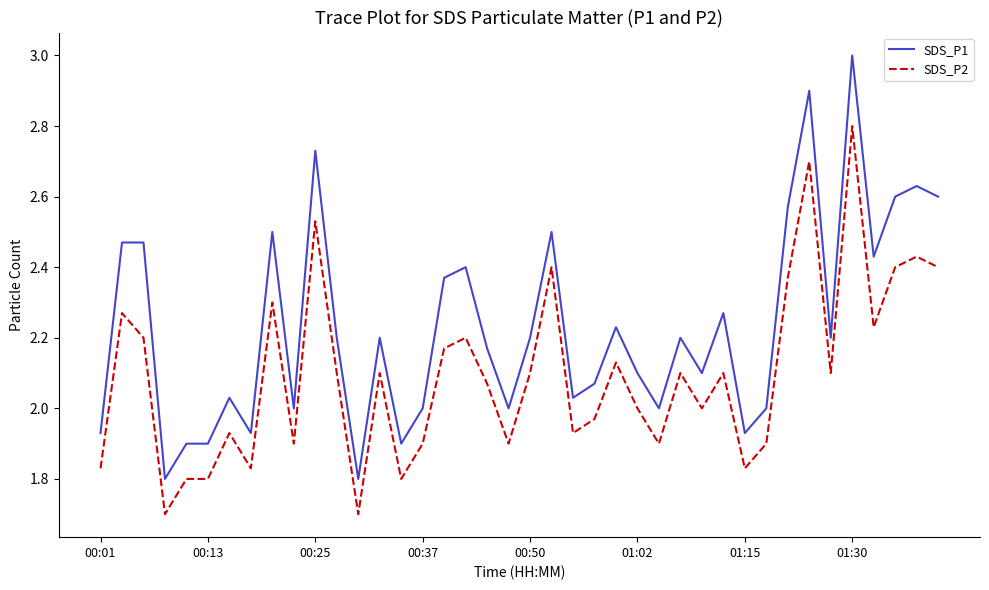

What is the maximum value shown in the chart?

3.0